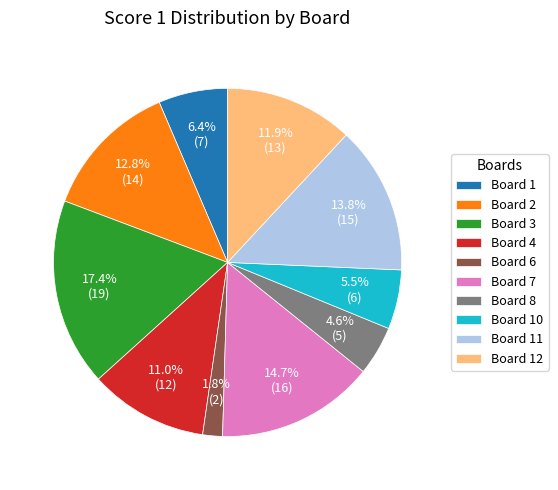

Combined, do Board 7 and Board 11 account for over 50%?

No